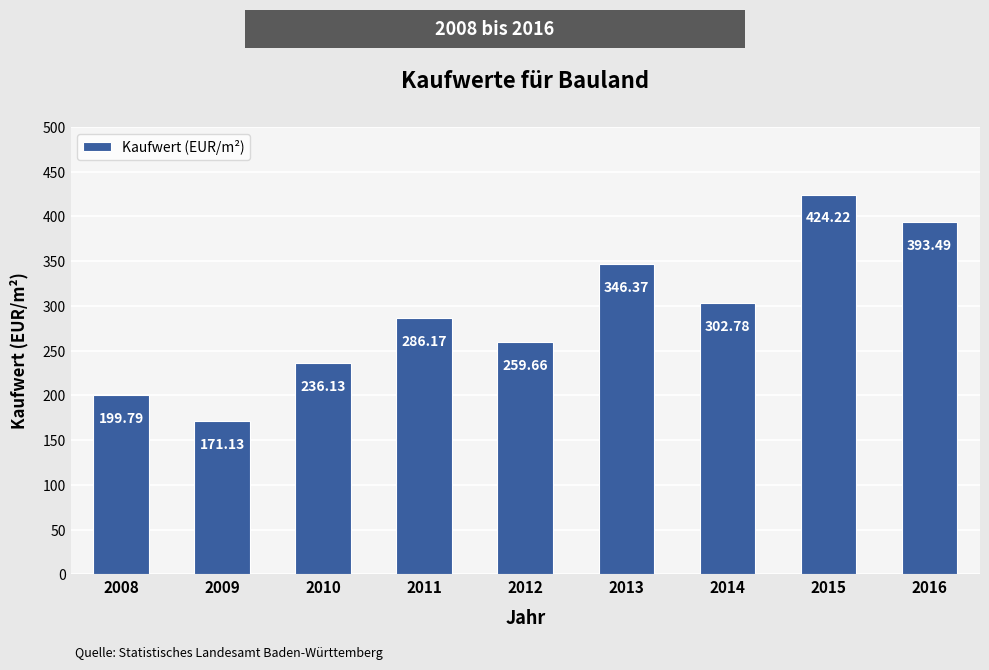

Reading left to right, list all the values displayed in this chart.

199.8	171.1	236.1	286.2	259.7	346.4	302.8	424.2	393.5